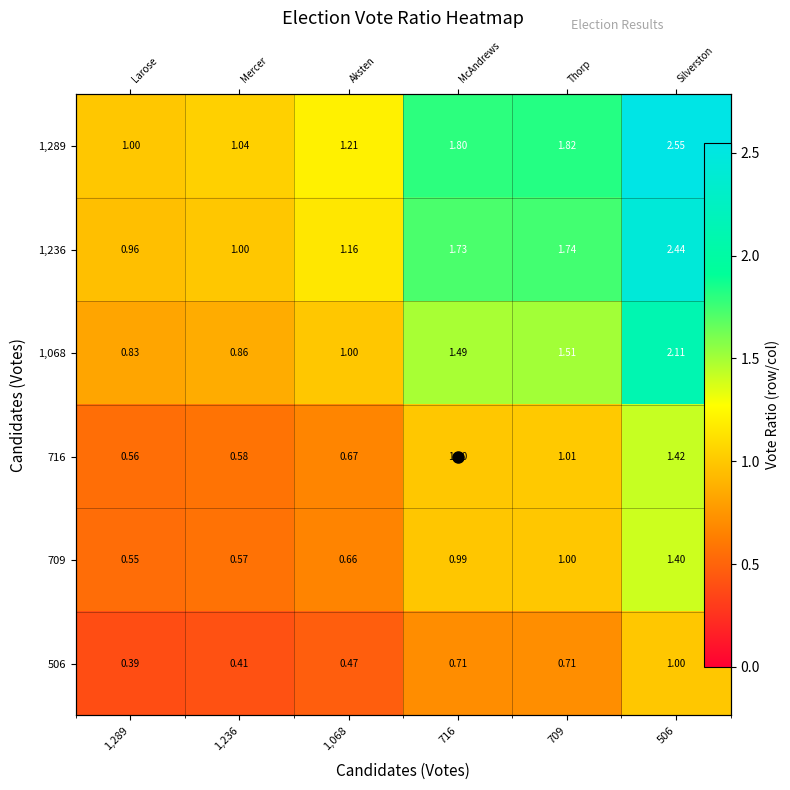

What is the greatest value displayed?

2.5